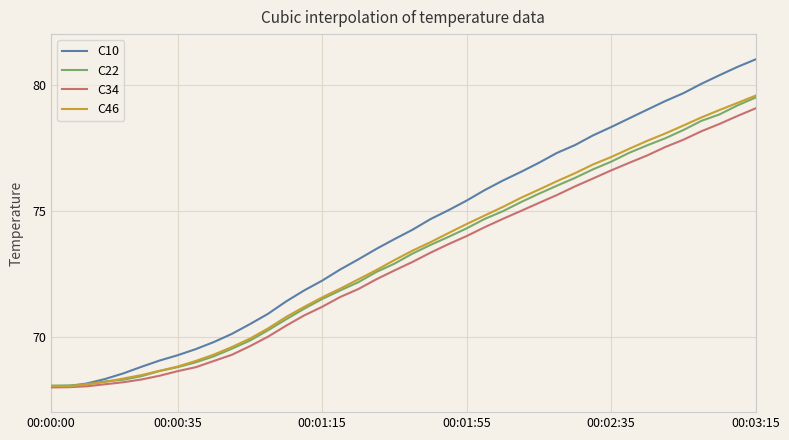

How many lines are shown in the chart?

4